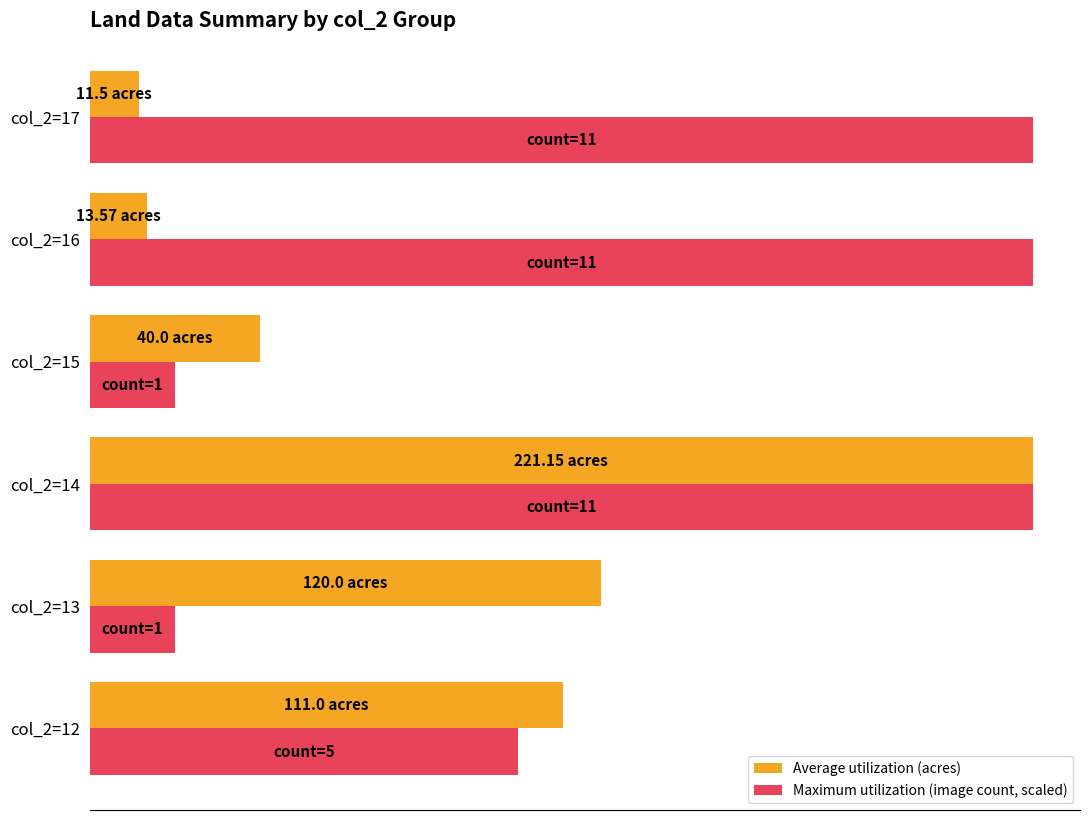

What are all the series names shown in the legend?

Average utilization (acres), Maximum utilization (image count, scaled)